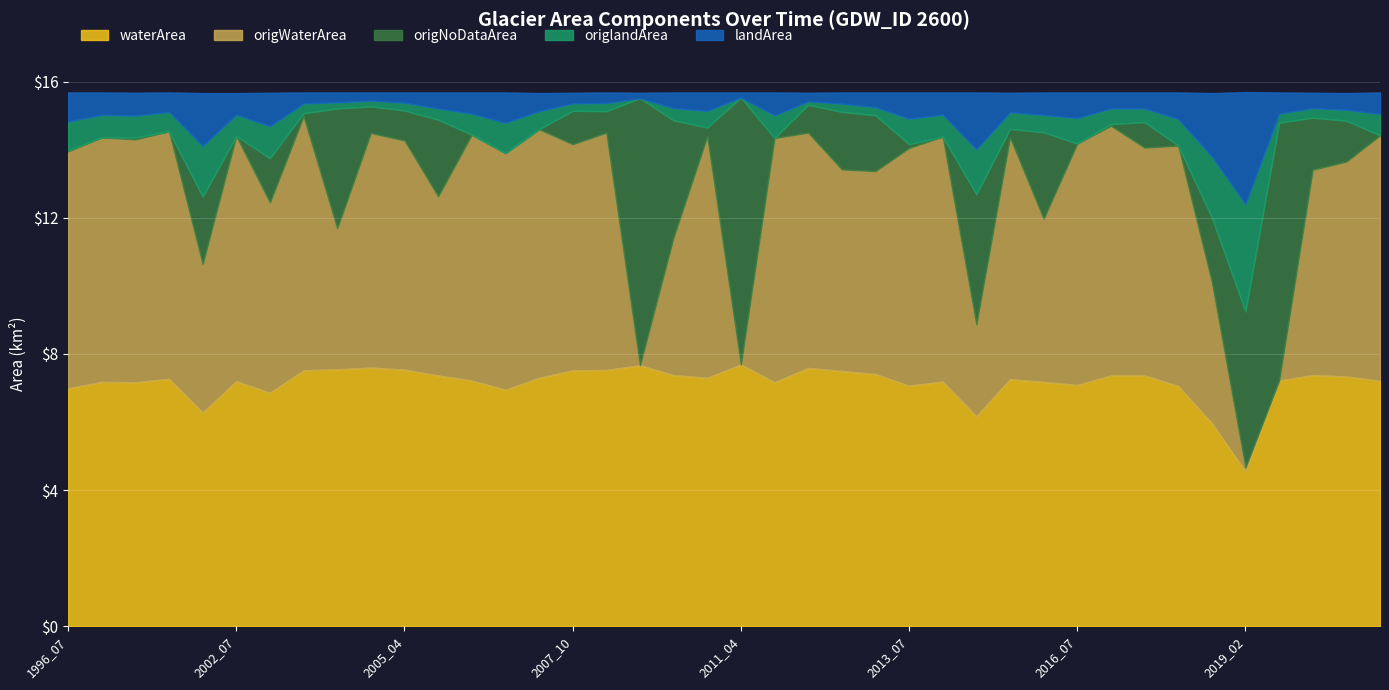

Which series changed the most between 2006_07 and 2018_04?

origlandArea